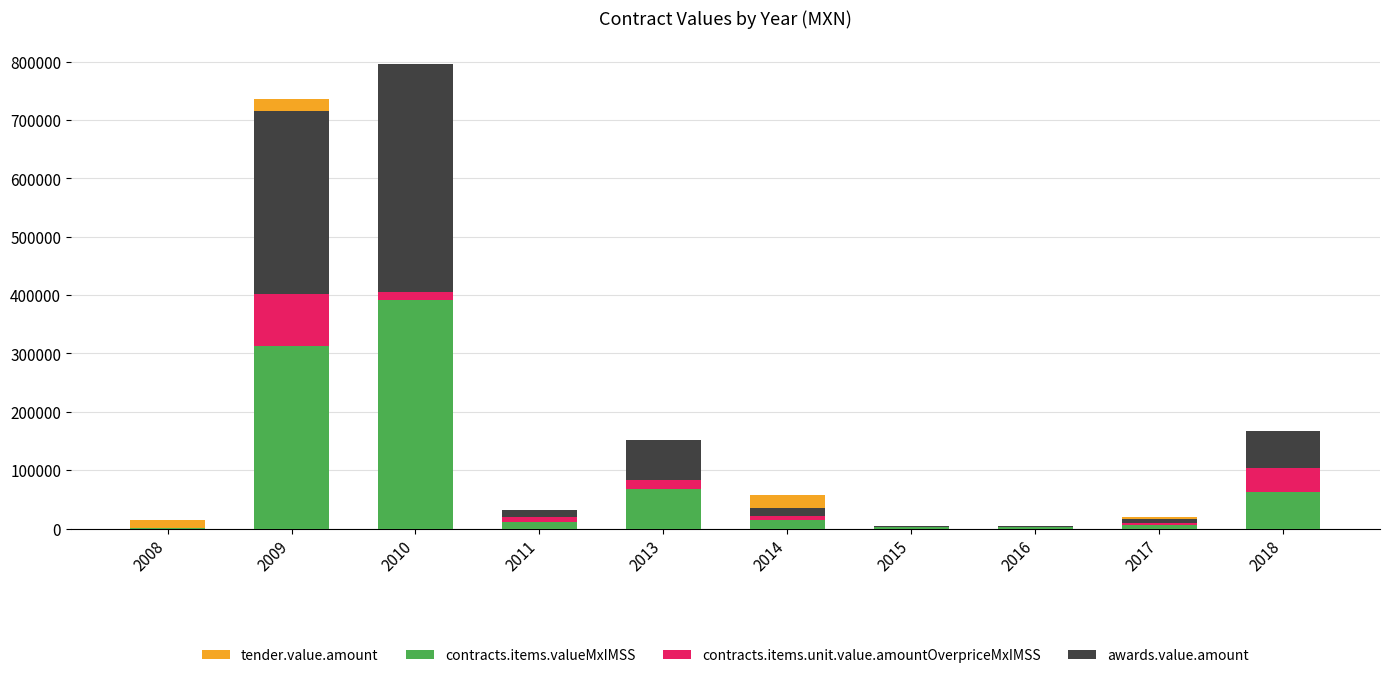

Rank the categories by awards.value.amount value from highest to lowest.

2010, 2009, 2013, 2018, 2014, 2011, 2017, 2015, 2016, 2008